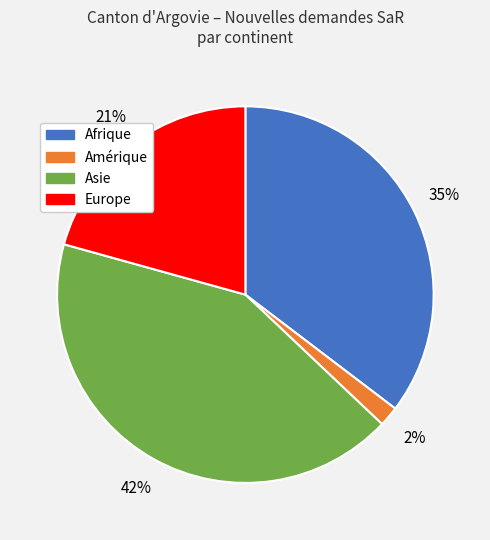

How many segments does this pie chart have?

4